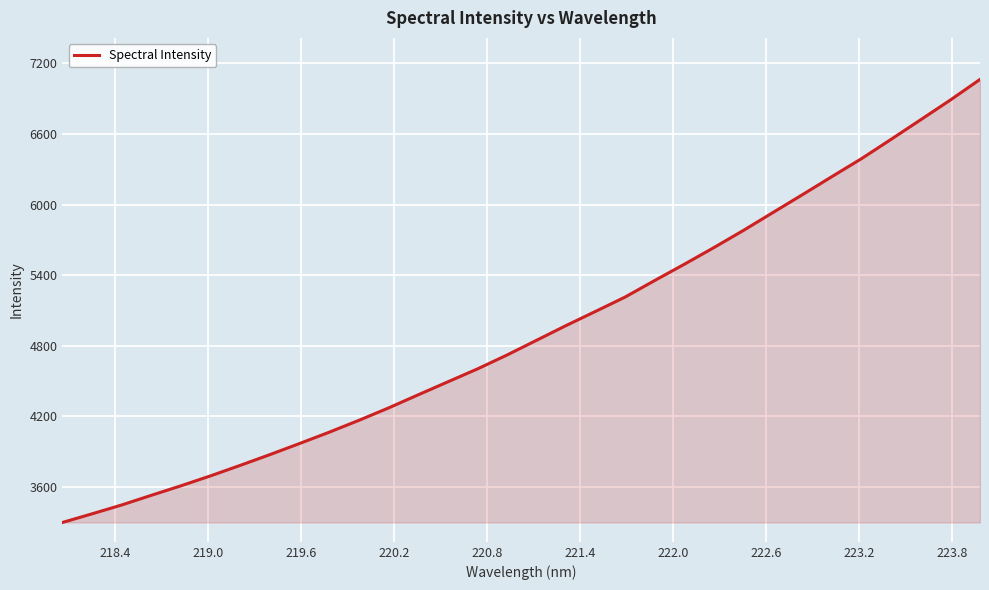

What is the smallest value displayed?

3295.4